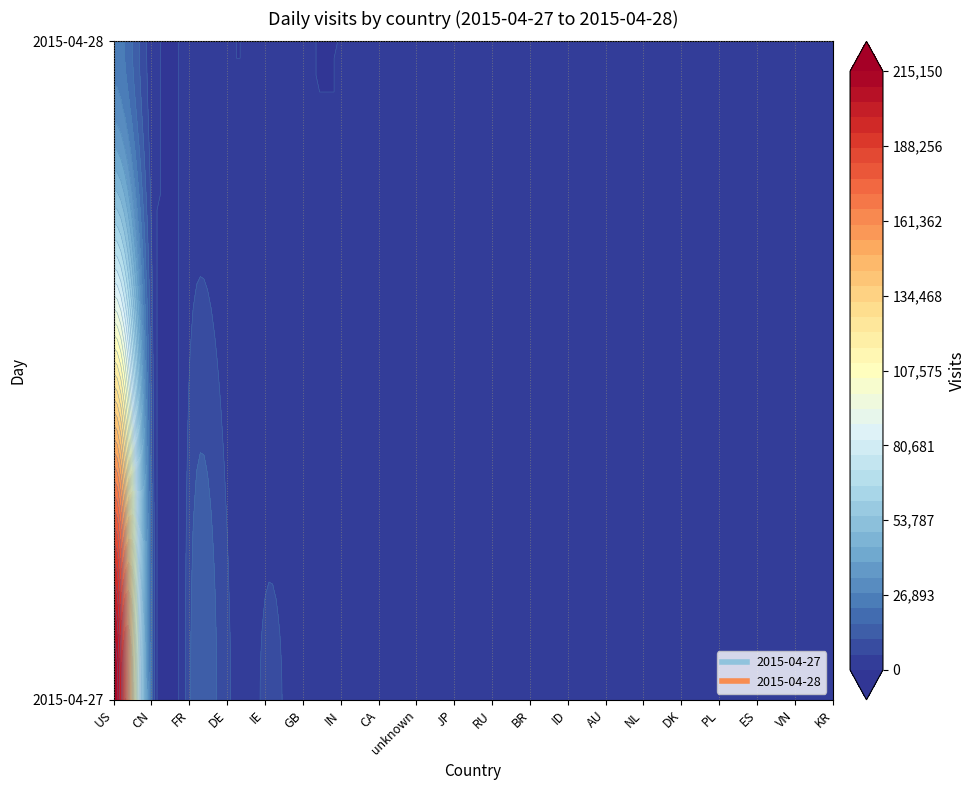

Rank the series at PL from highest to lowest value.

2015-04-27, 2015-04-28